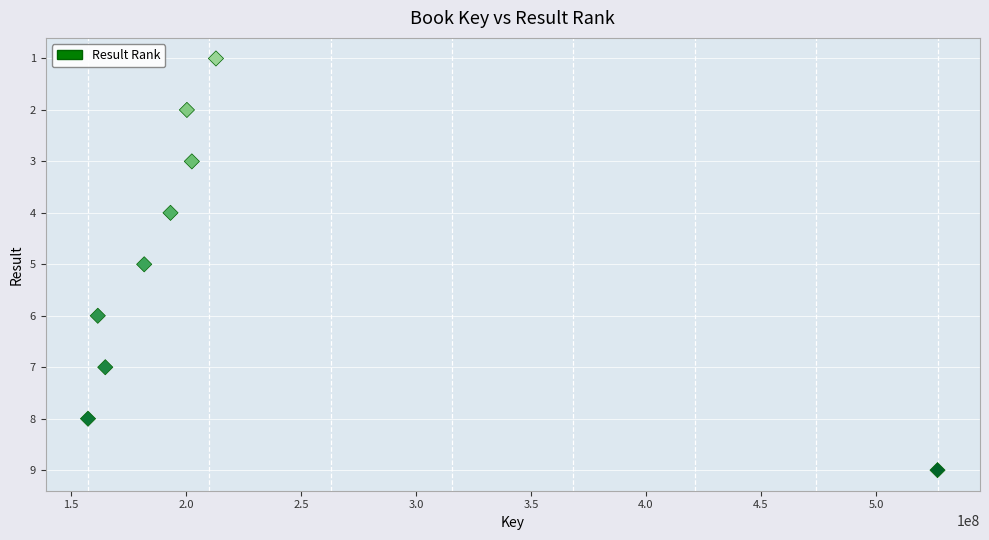

What is the range of X values (max minus min)?

369308969